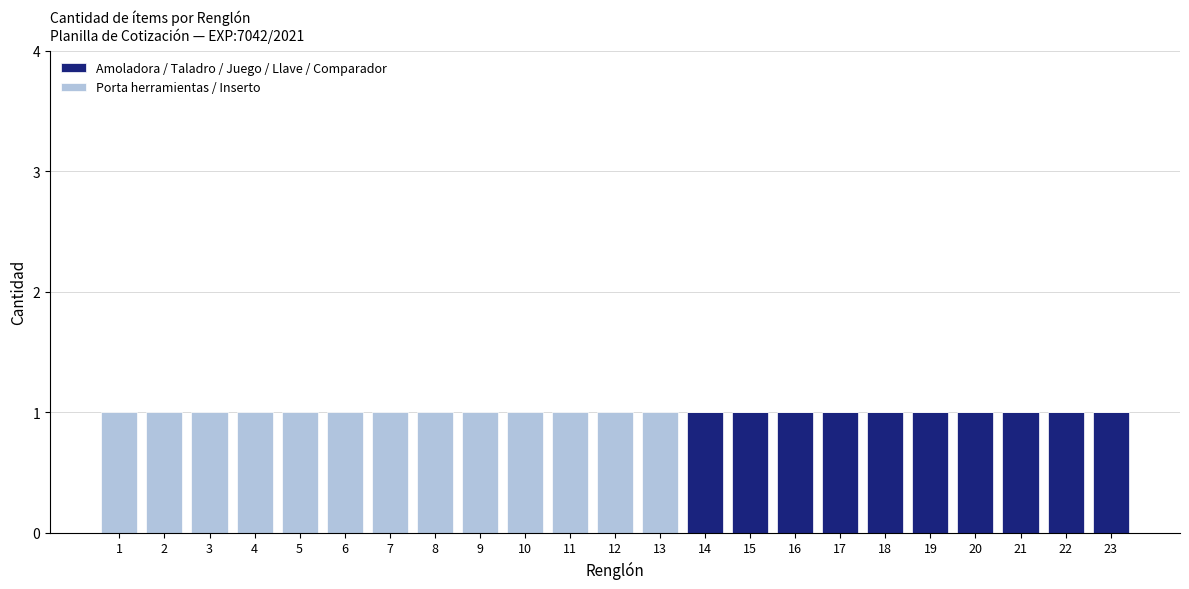

True or false: Amoladora / Taladro / Juego / Llave / Comparador has a value of 1 at 21.

True